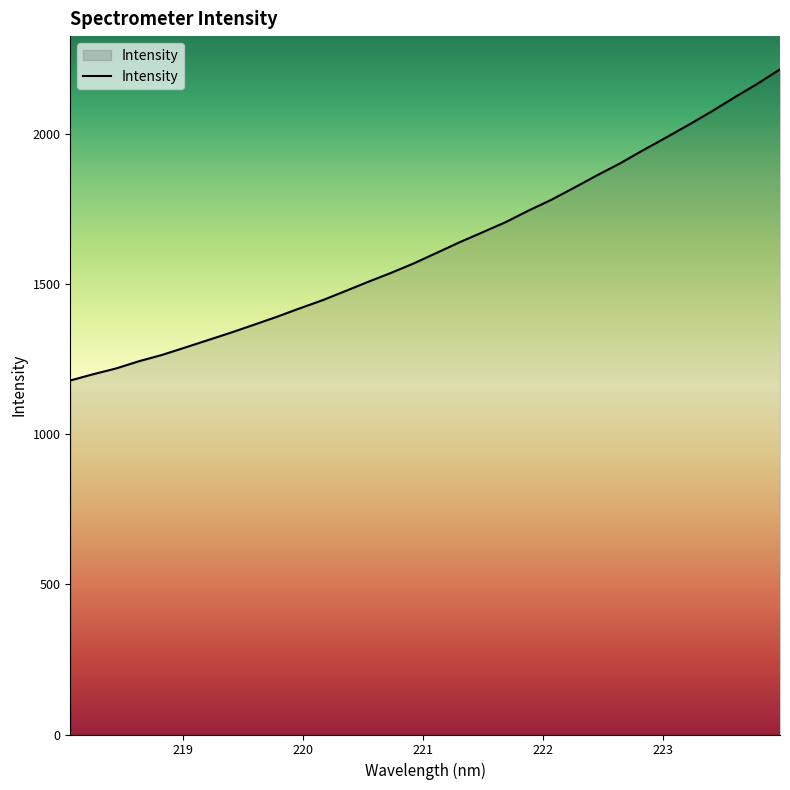

What is the greatest value displayed?

2214.4